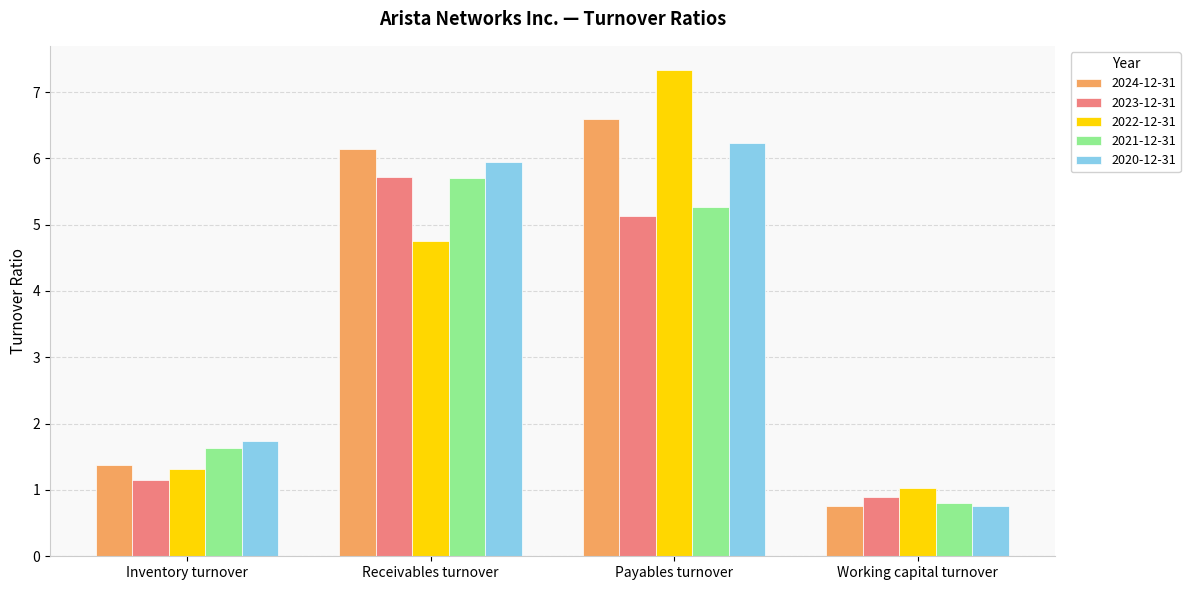

The value of 2024-12-31 at Working capital turnover is 0.5. True or false?

False